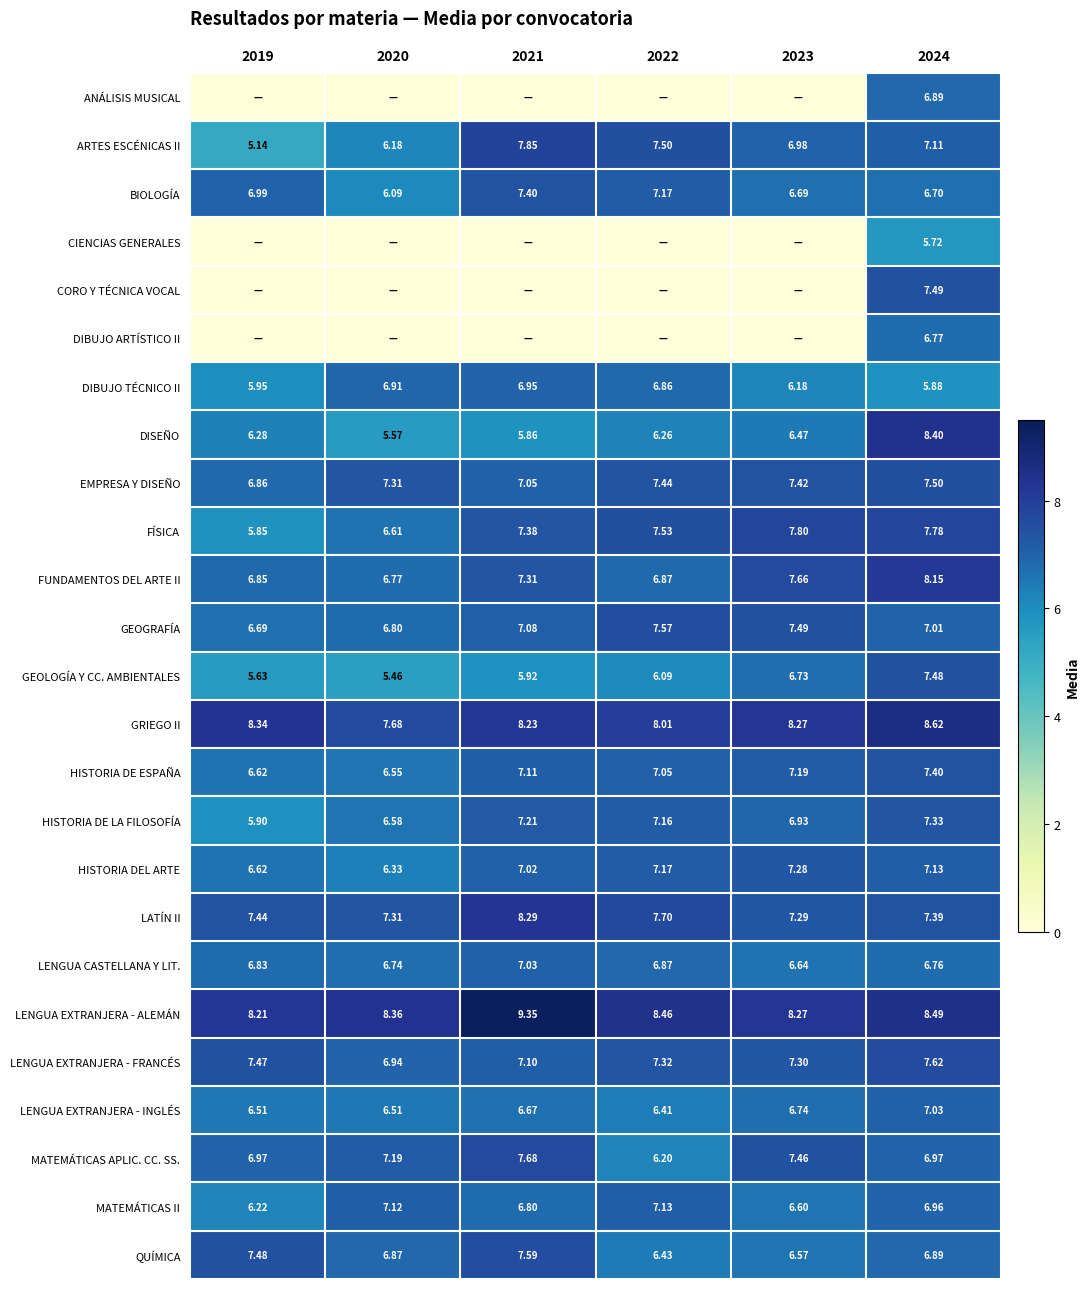

The value of LATÍN II at 2020 is 7.3. True or false?

True